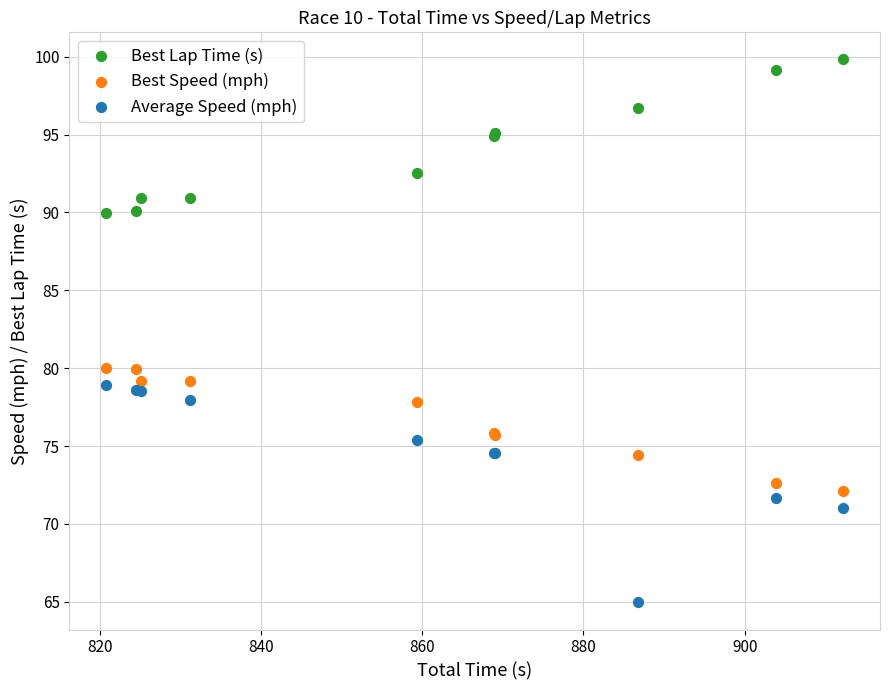

Which series reaches the minimum Y coordinate?

Average Speed (mph)